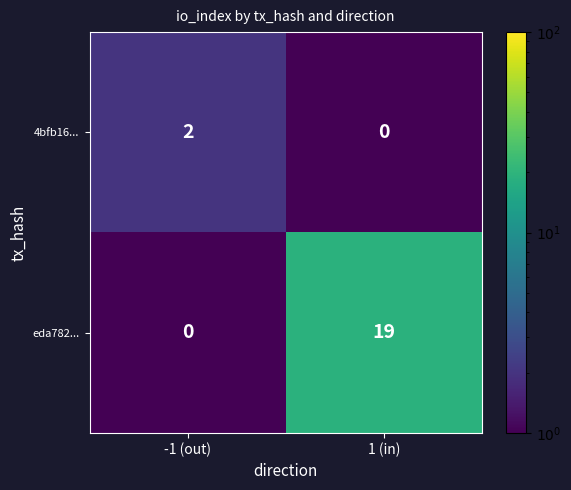

Rank the categories by eda782... value from lowest to highest.

-1 (out), 1 (in)